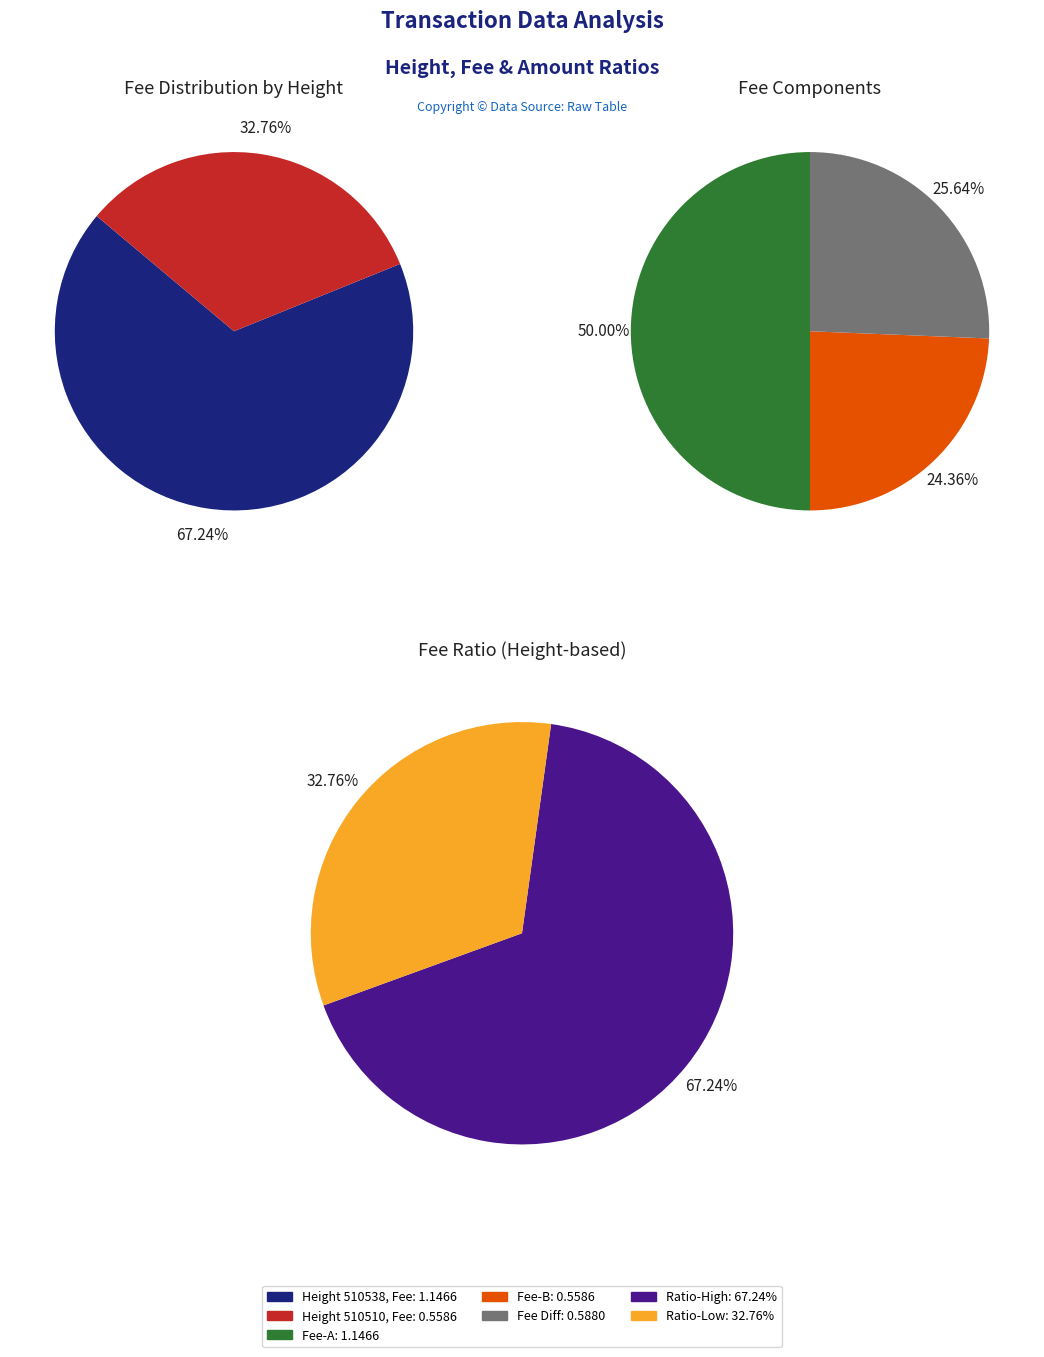

To the nearest percent, what is the average slice percentage?

50%